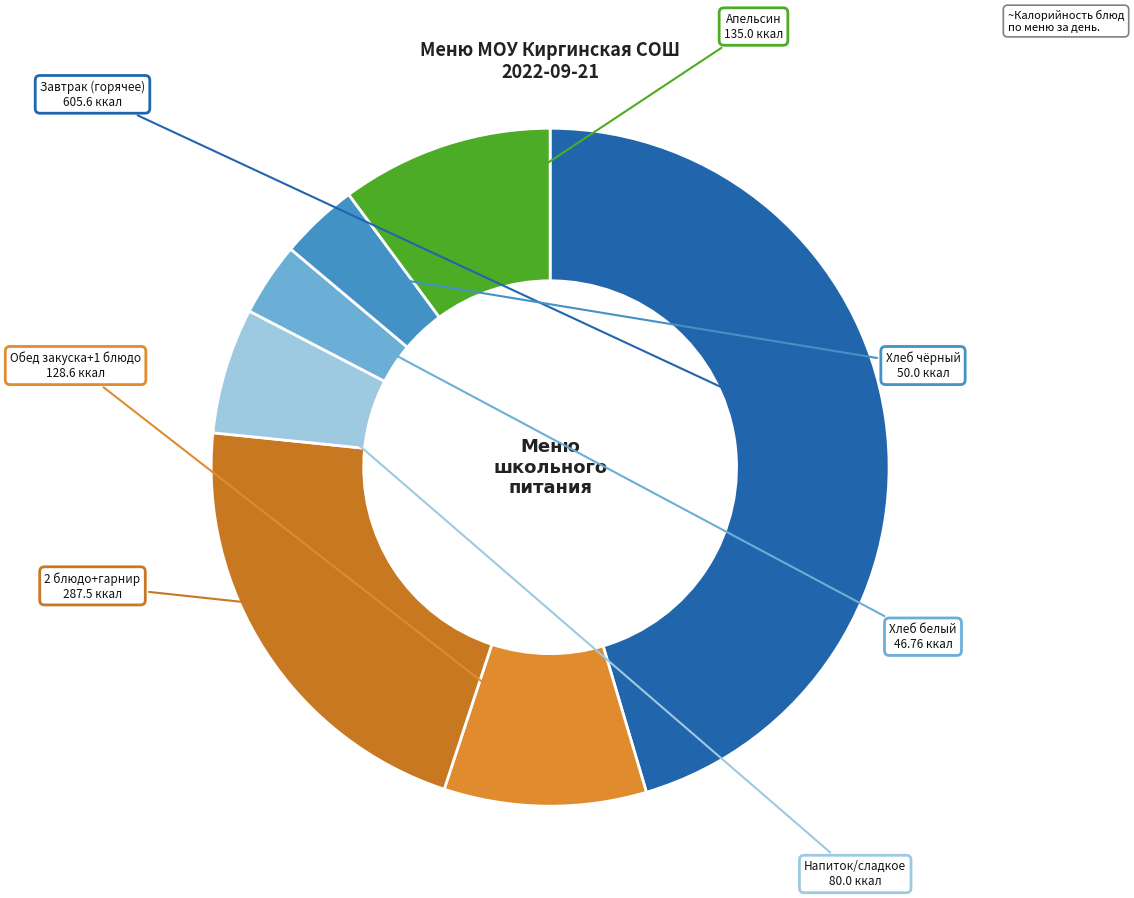

How many segments does this pie chart have?

7